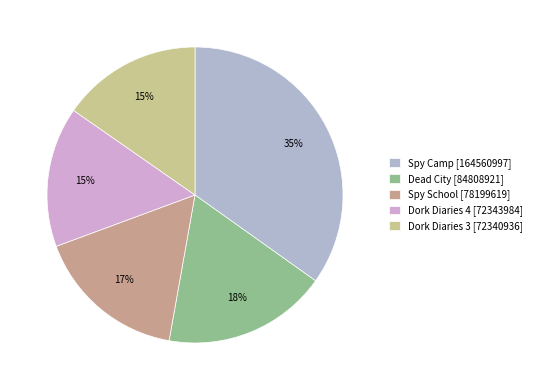

To the nearest percent, what portion does Spy School represent?

17%